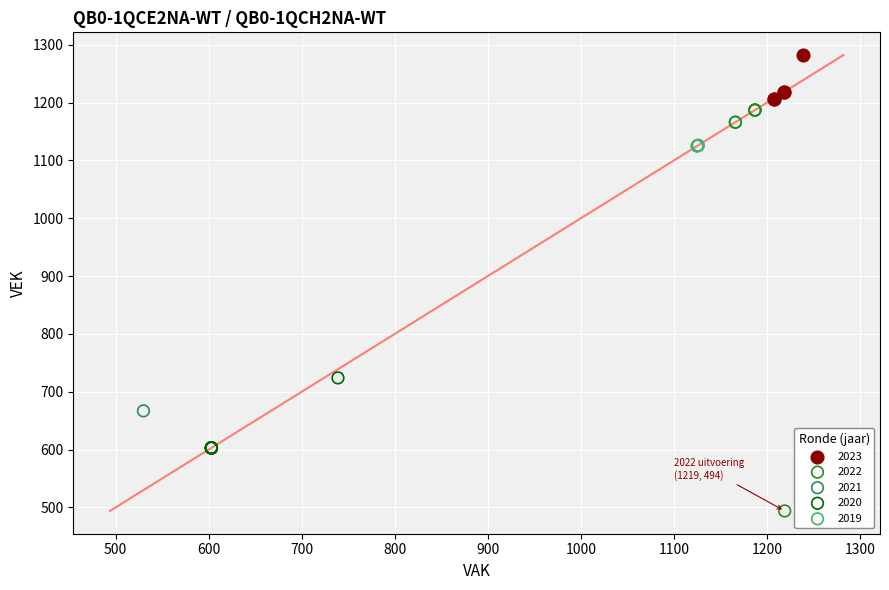

Which series reaches the minimum Y coordinate?

2022